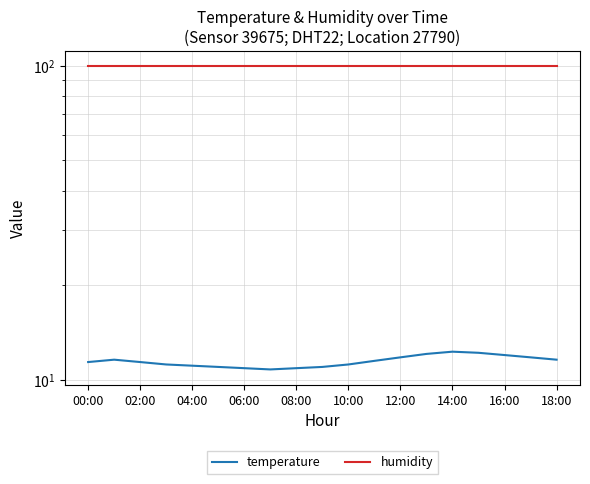

Is the value of temperature at 02:00 greater than the value of humidity at 13?

No